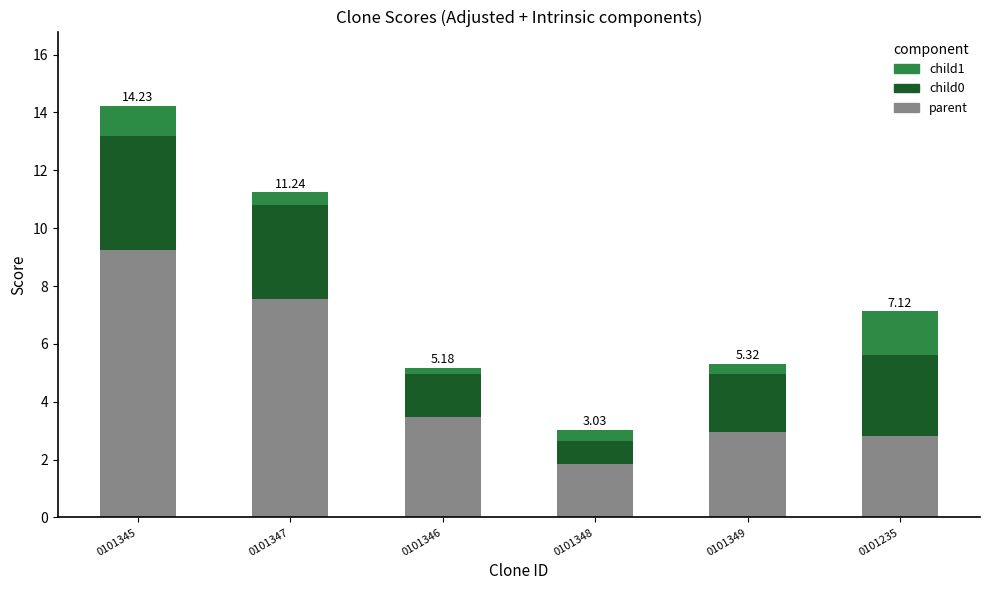

What is the total value across all series at 0101348?

3.0